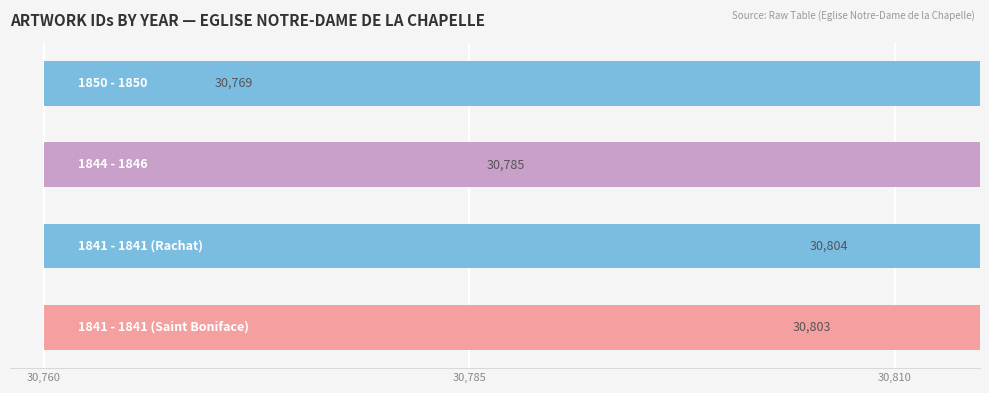

Count the number of values greater than 30803.

1